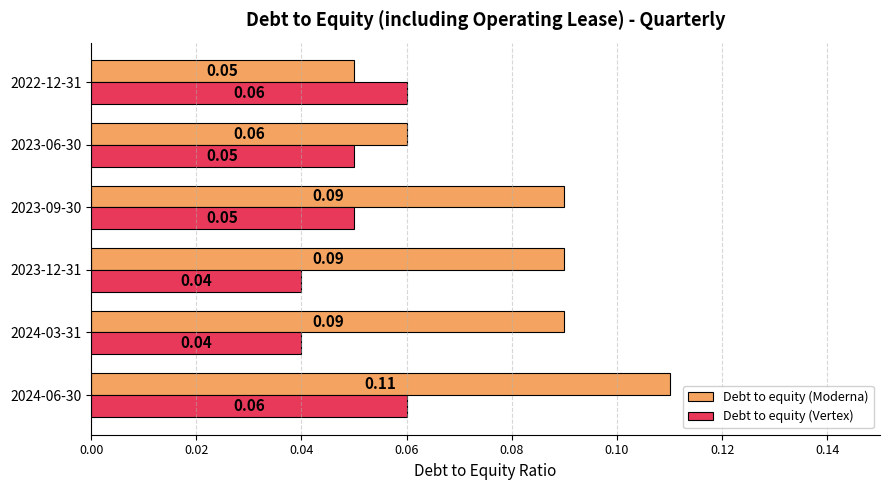

Which series has the largest total across all categories?

Debt to equity (Moderna)